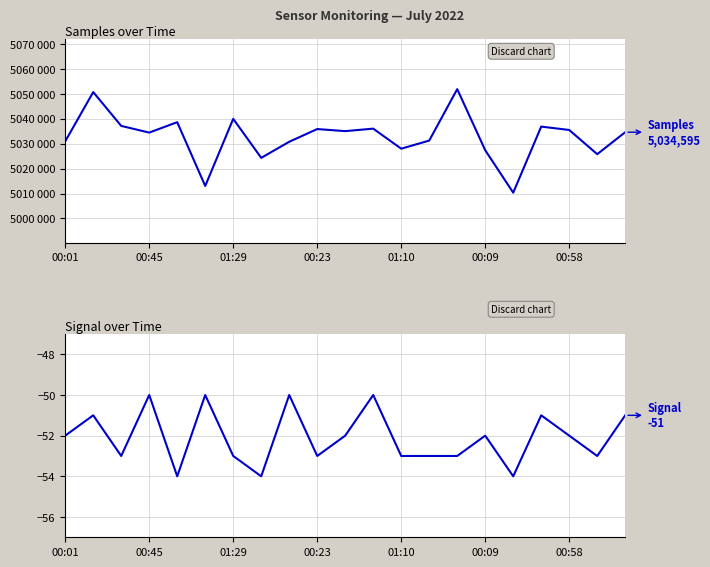

In Samples, how many points are lower than both neighbors (excluding endpoints)?

7